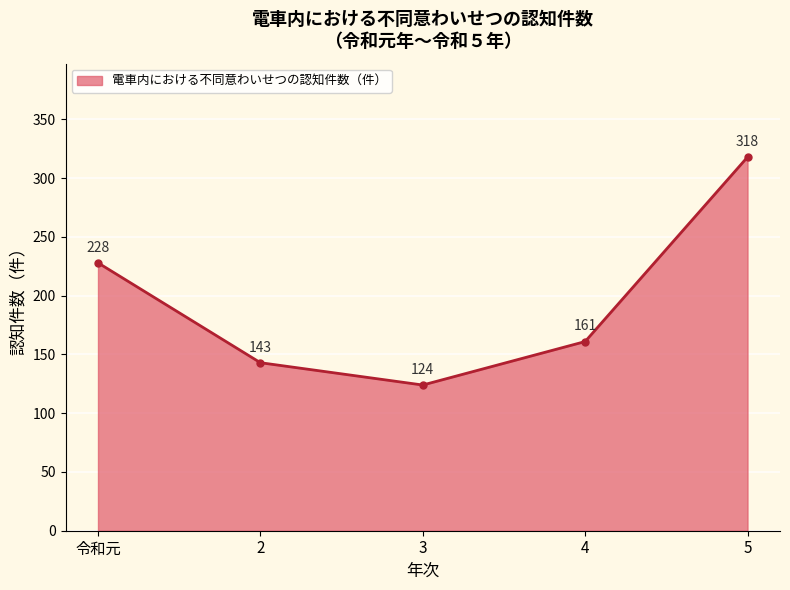

Reading left to right, transcribe all the data shown in this chart.

令和元=228	2=143	3=124	4=161	5=318